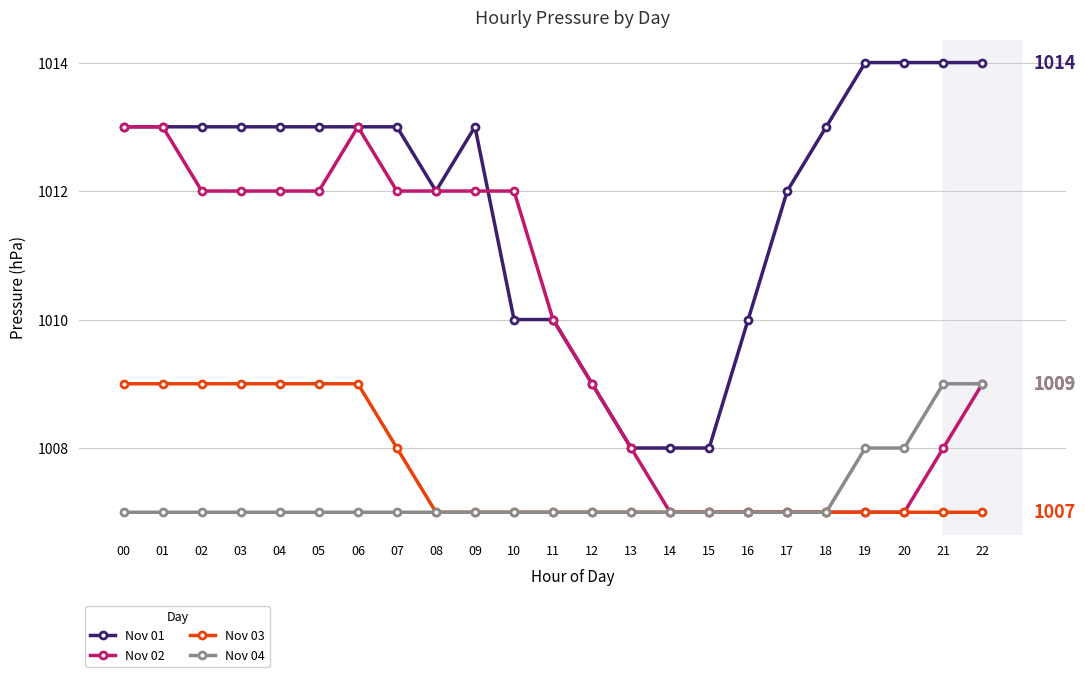

What is the minimum value shown in the chart?

1007